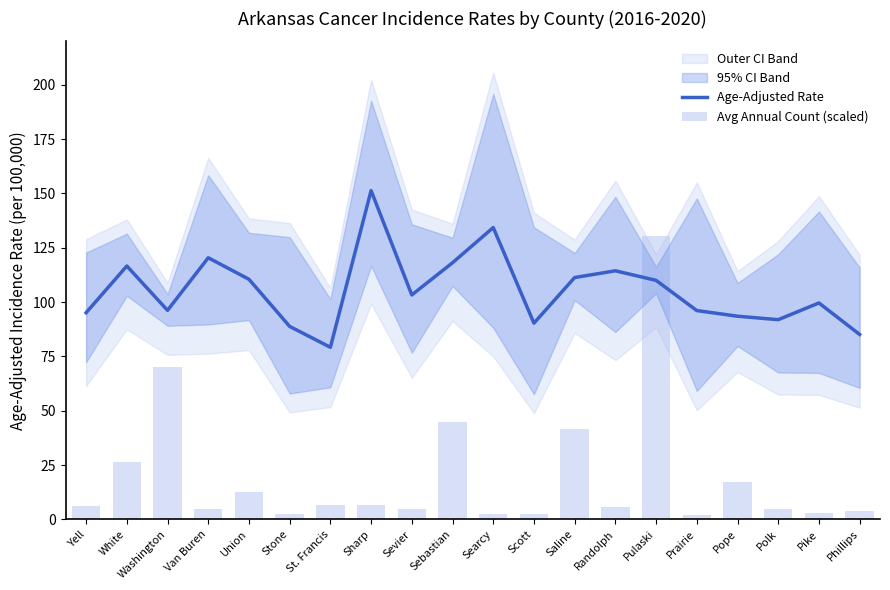

Which series has the widest spread of values?

Avg Annual Count (scaled)